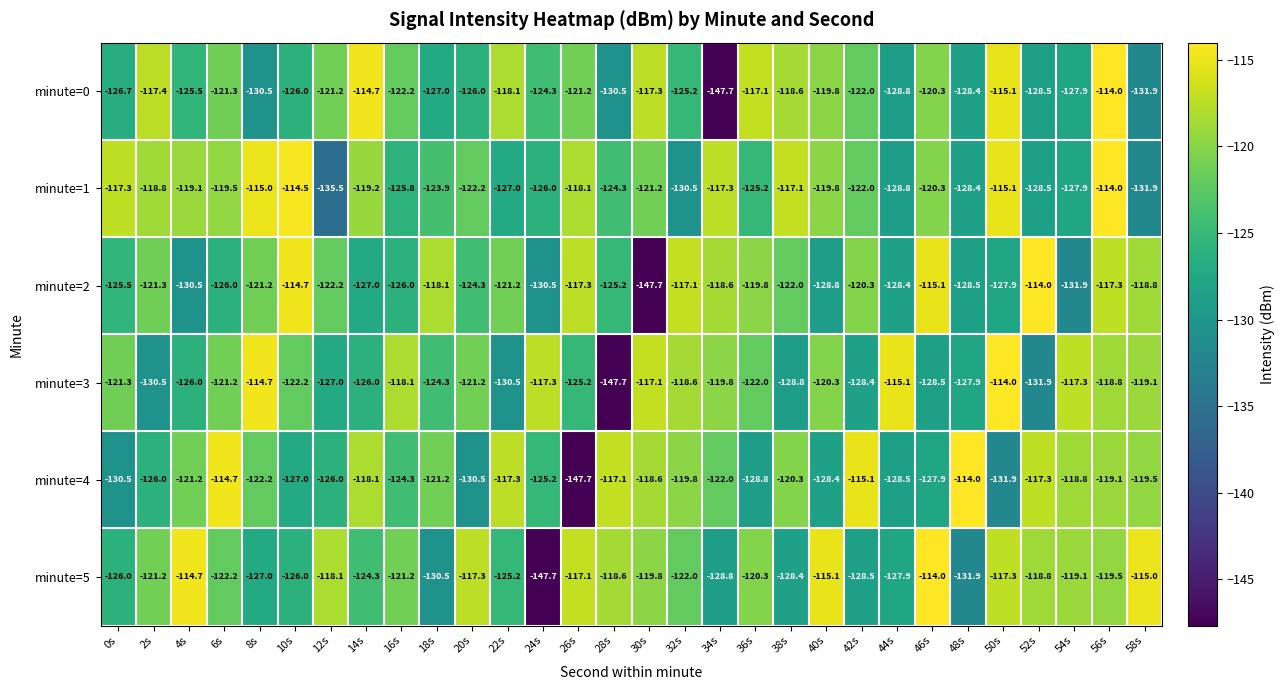

What is the difference between the maximum and minimum values in the minute=1 series?

21.5